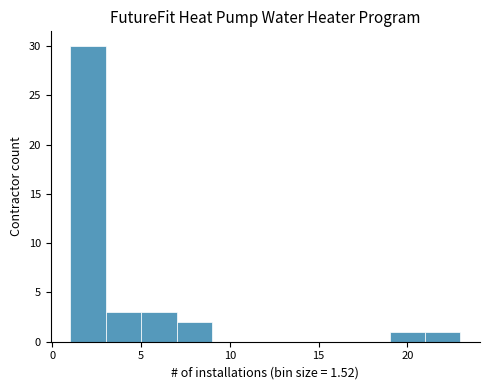

What is the height of the bar covering 1 to 3 on the x-axis? The values are not printed on the chart, so give them approximately, as read against the axis.

30